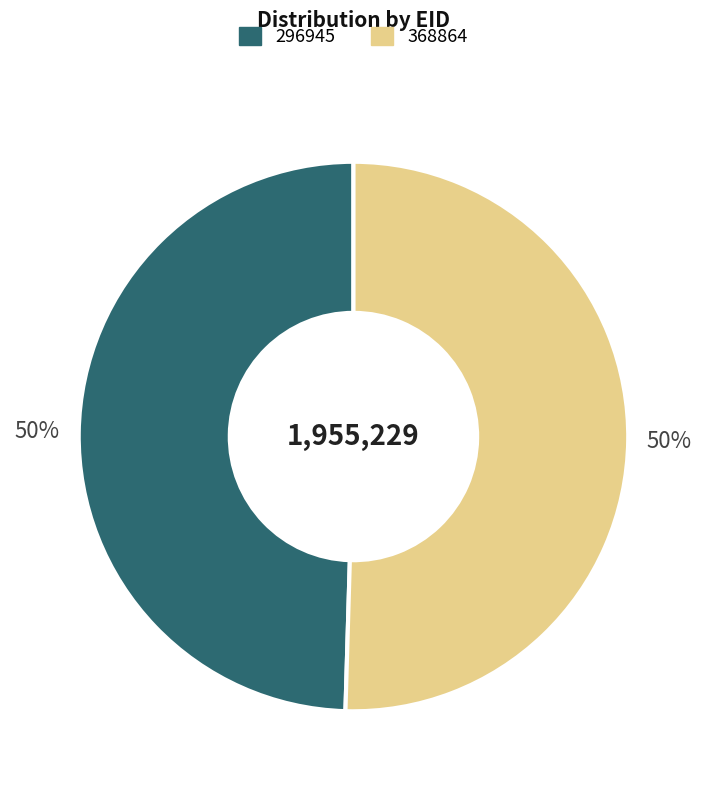

Which category has the smallest portion of the pie?

296945